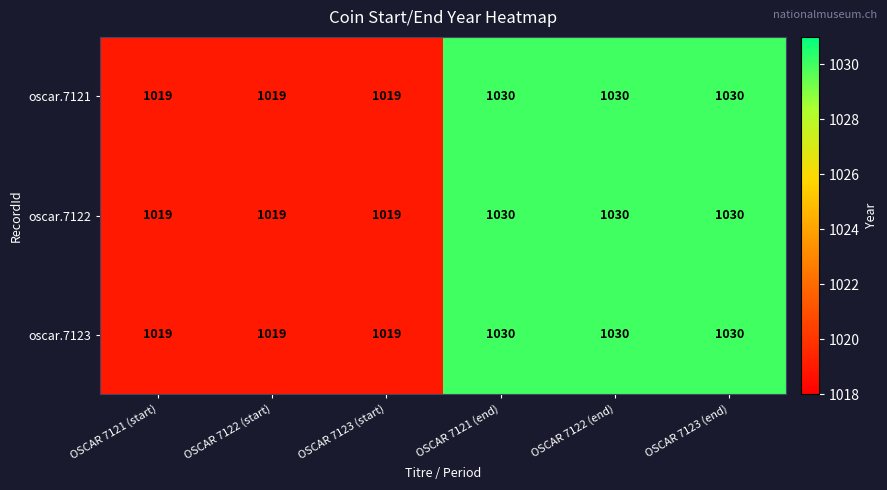

At how many categories does at least one series exceed 1025?

3